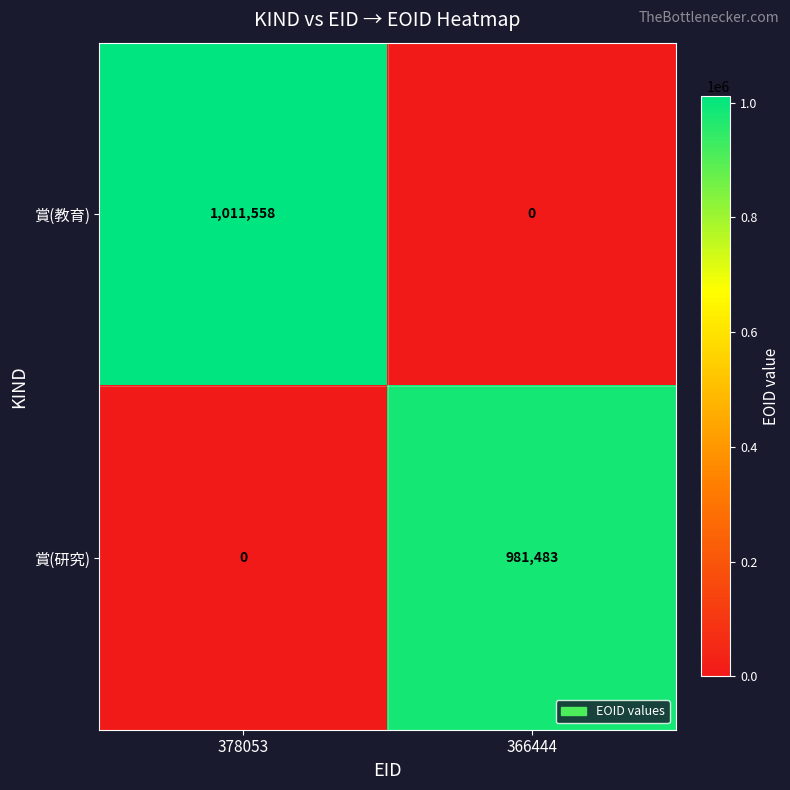

What is the total value across all series at 378053?

1011558